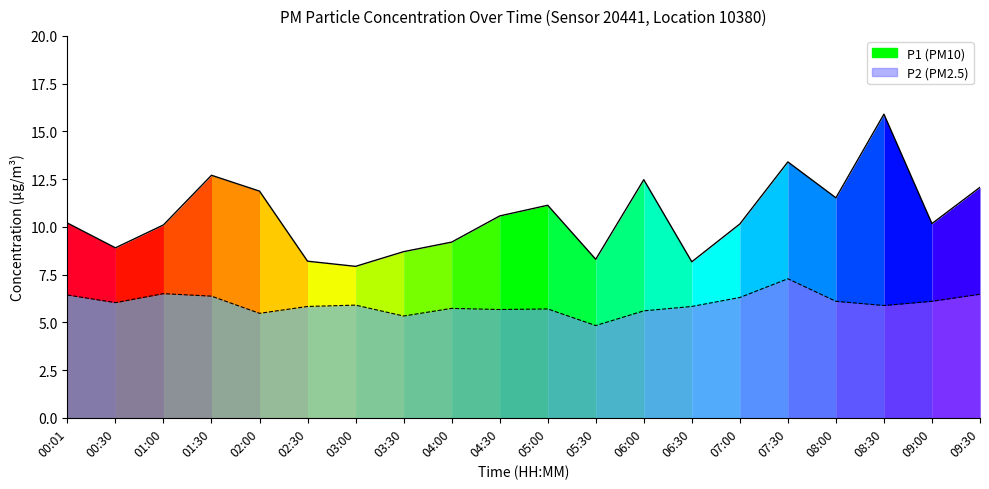

At which category is the sum across all series the highest?

08:30